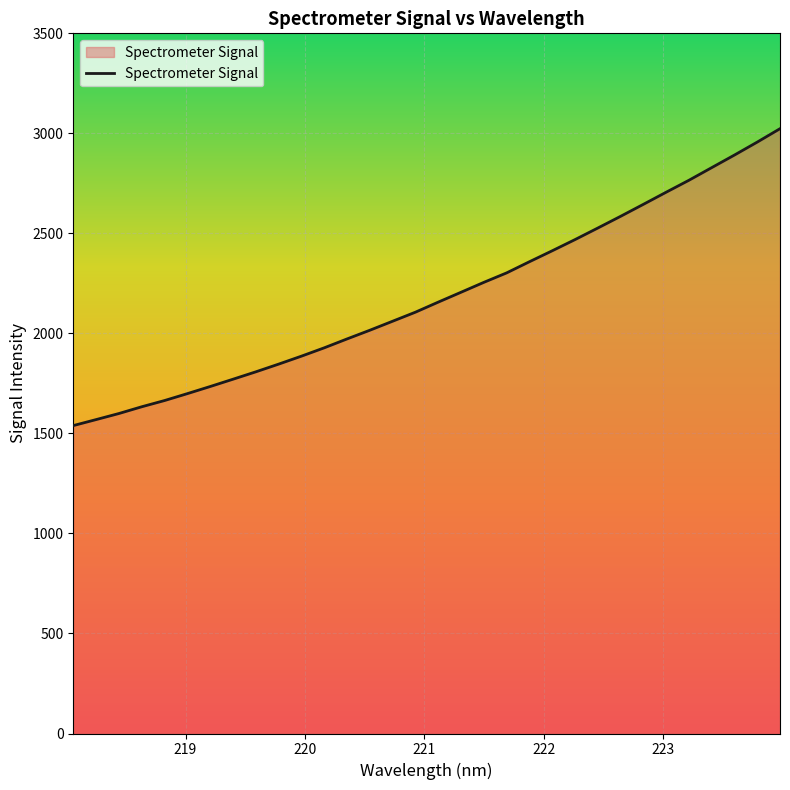

Does the chart have visible grid lines?

Yes